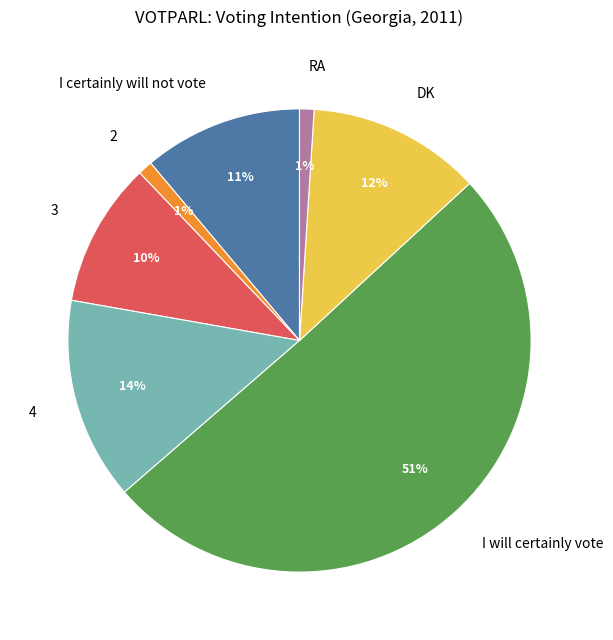

Which slice is the largest?

I will certainly vote